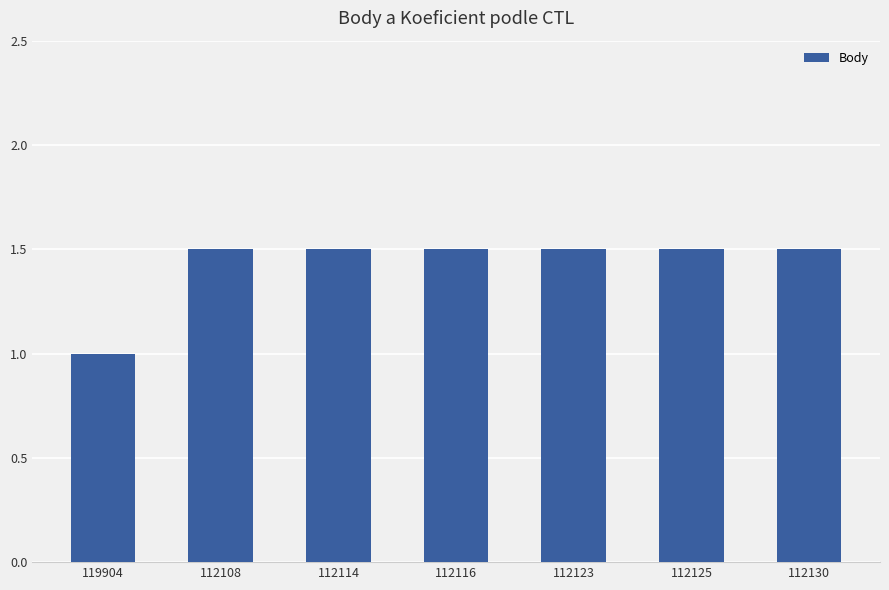

What is the ratio of the value at 112108 to the value at 119904?

1.5